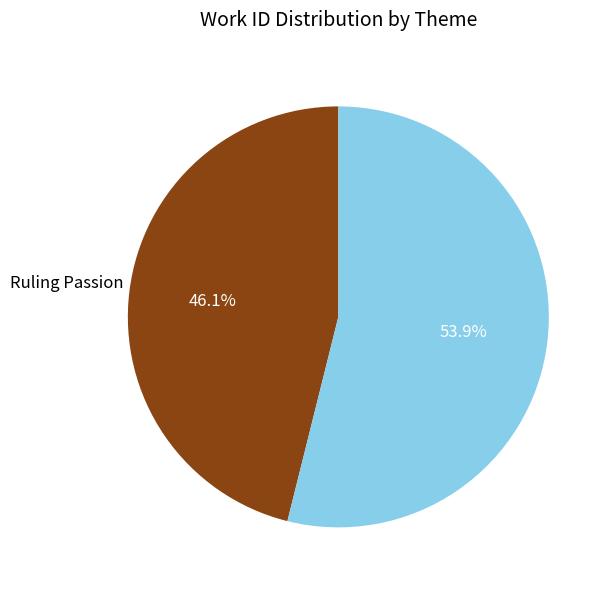

How many segments does this pie chart have?

2